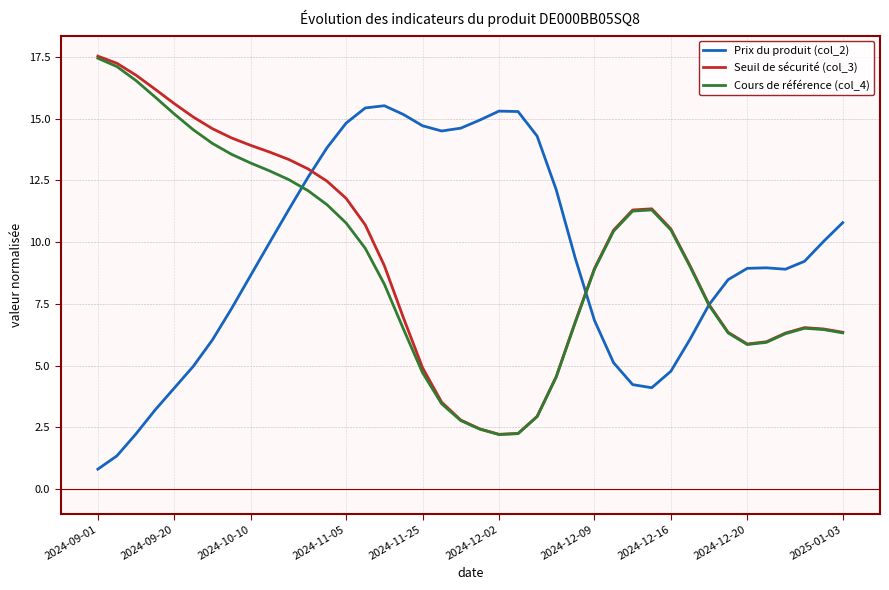

What is the highest value of the Cours de référence (col_4) series?

17.4